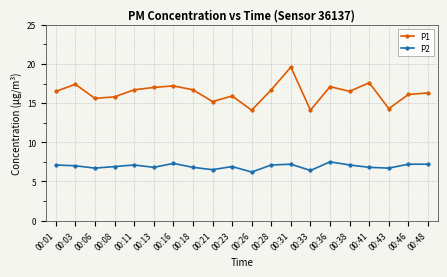

What is the sum of the P1 values at 00:23 and 00:03?

33.3